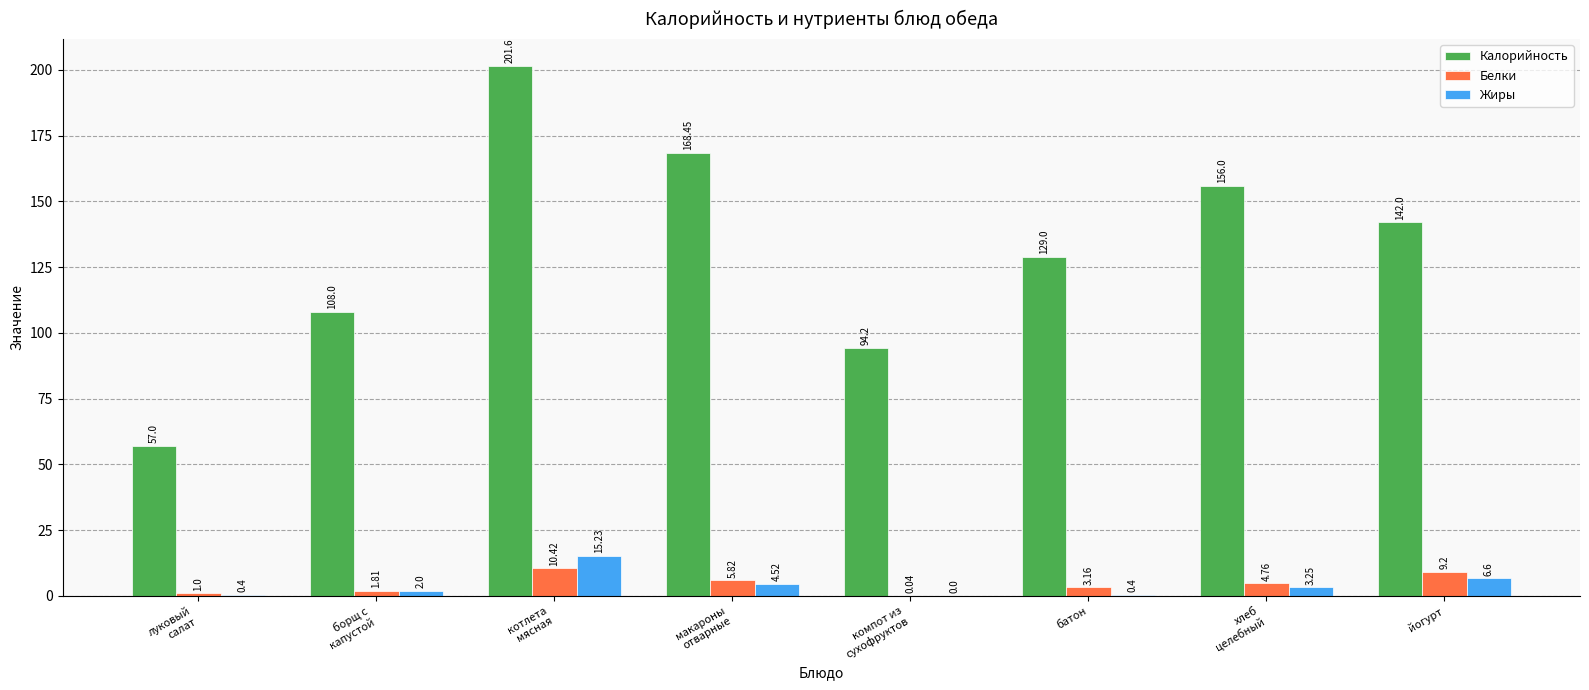

The value of Белки at луковый
салат is 1.0. True or false?

True